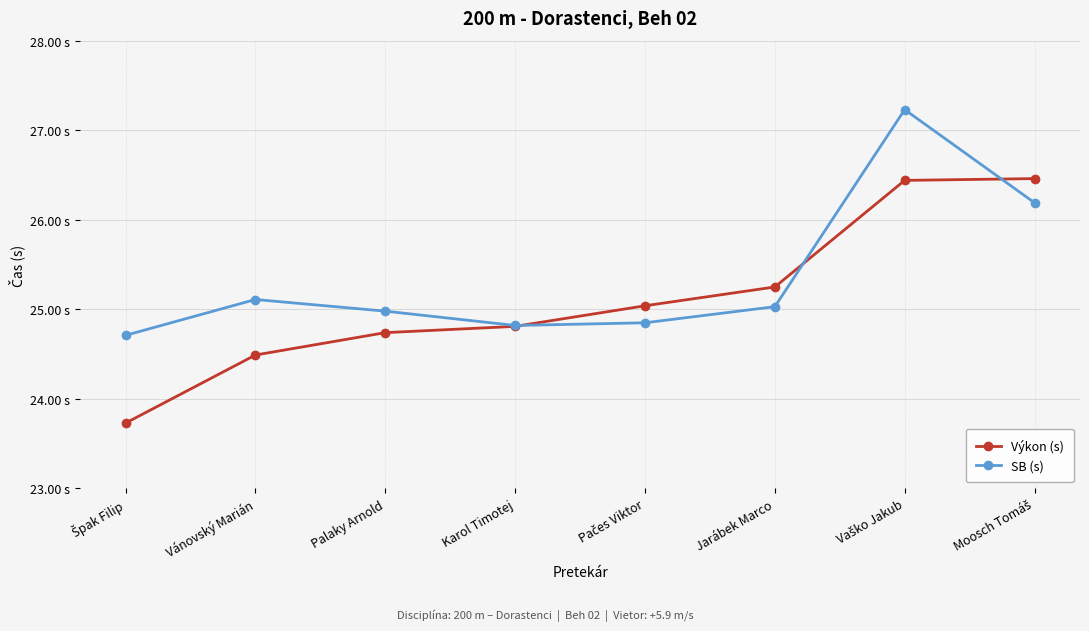

Reading left to right, transcribe all the data shown in this chart.

Výkon (s): 23.7	24.5	24.7	24.8	25.0	25.2	26.4	26.5
SB (s): 24.7	25.1	25.0	24.8	24.9	25.0	27.2	26.2